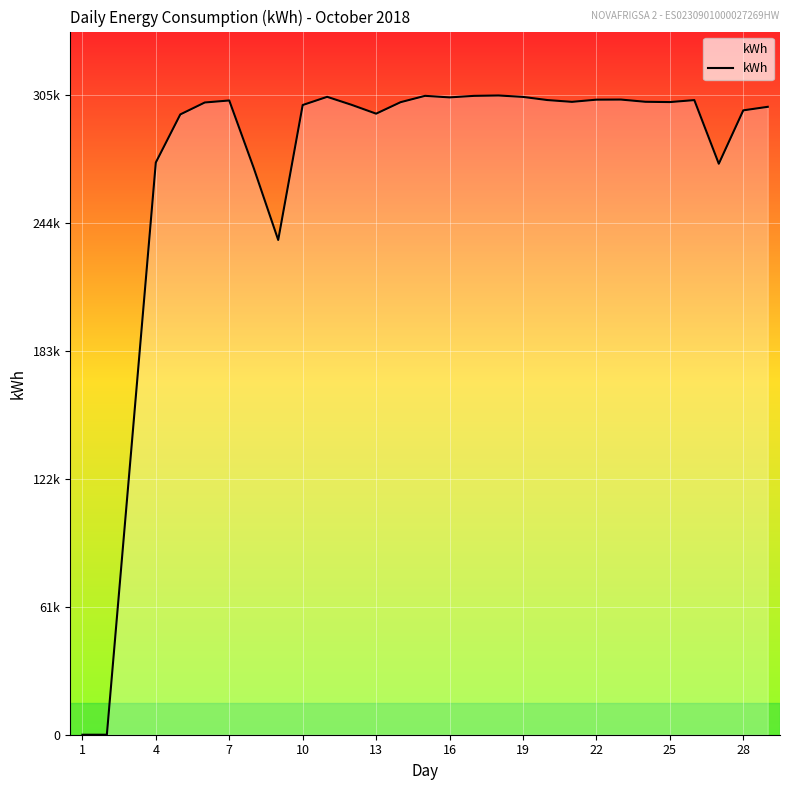

Does the chart display data point markers on the line(s)?

No